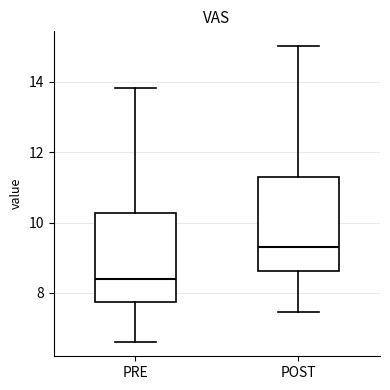

Which box's median line is the highest?

POST